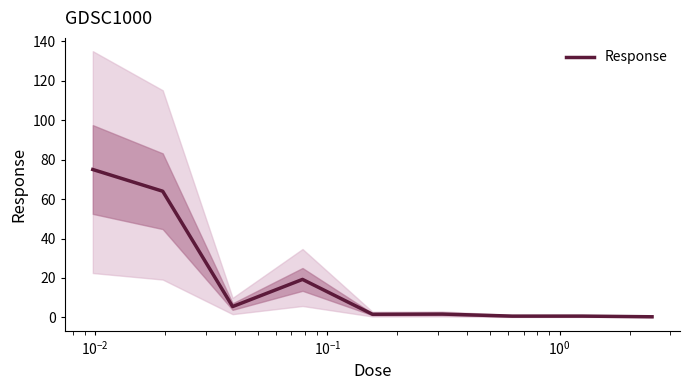

True or false: the data shows 7.8 at $\mathdefault{10^{-2}}$.

False